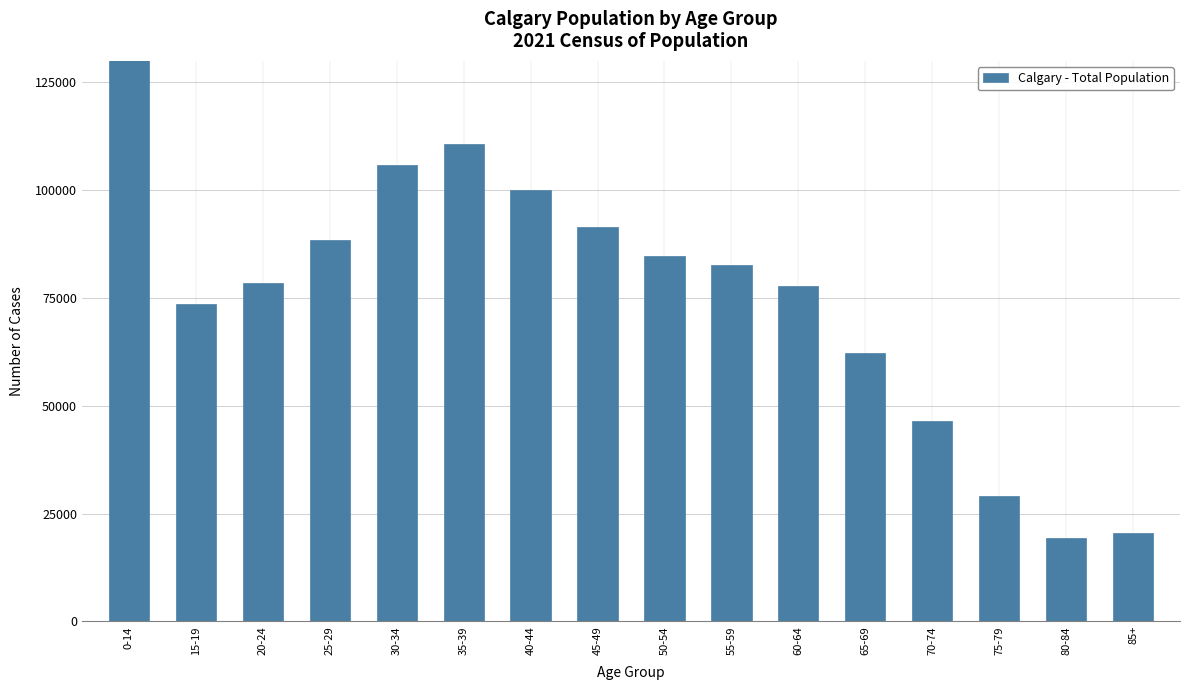

The value at 75-79 is 28965. True or false?

True